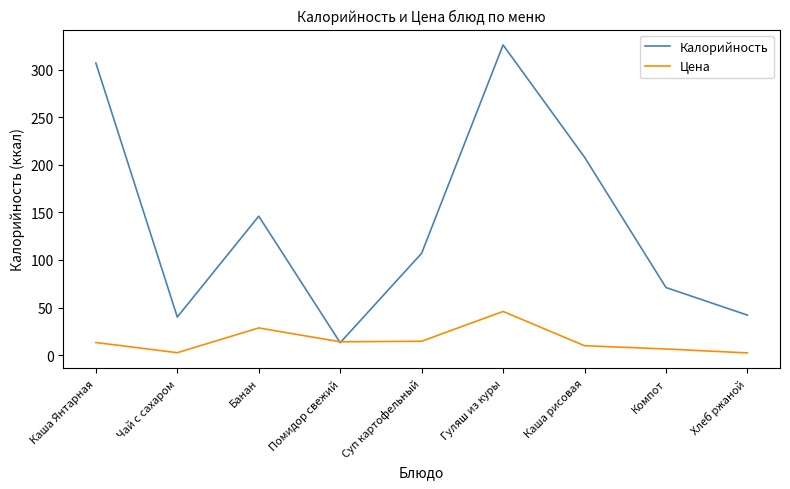

How many lines are shown in the chart?

2